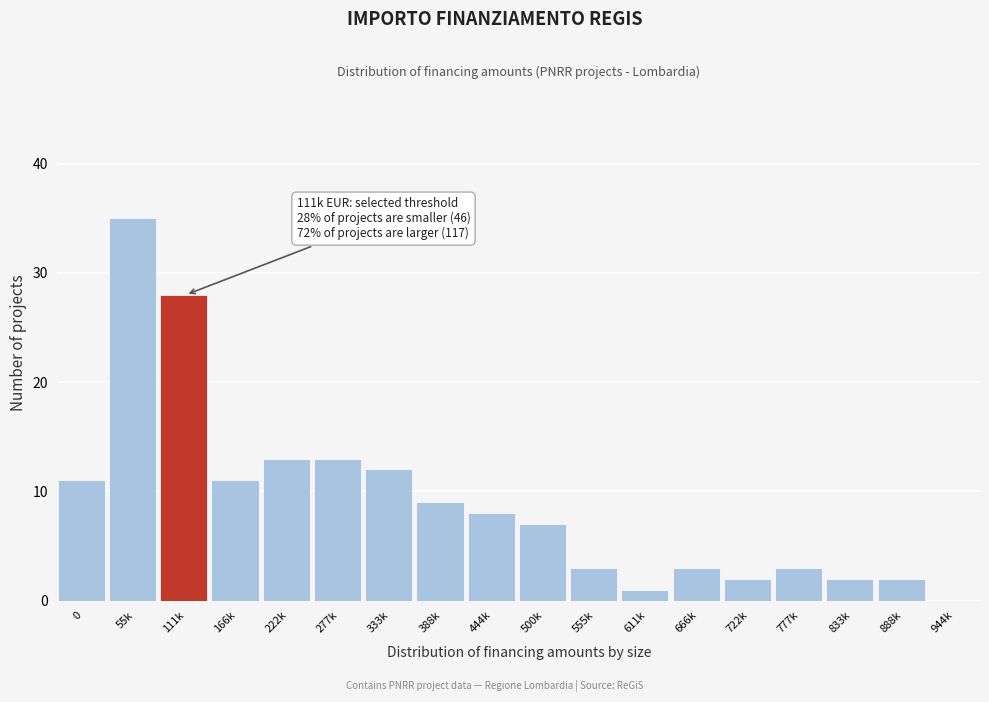

Reading left to right, list all the values displayed in this chart.

0=11	55k=35	111k=28	166k=11	222k=13	277k=13	333k=12	388k=9	444k=8	500k=7	555k=3	611k=1	666k=3	722k=2	777k=3	833k=2	888k=2	944k=0